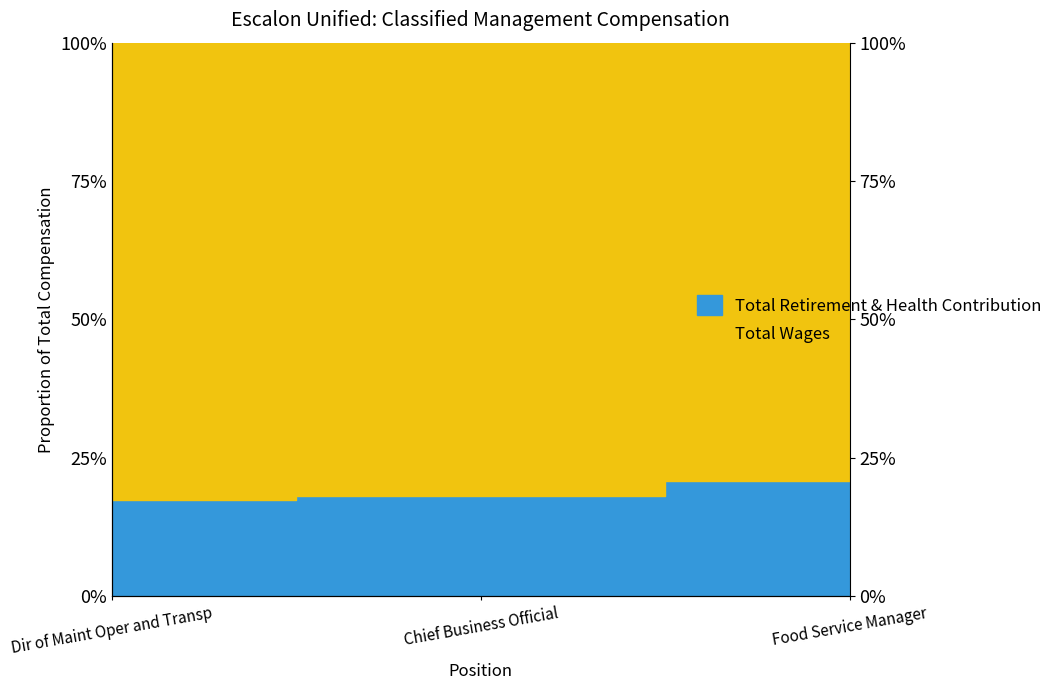

At how many categories does at least one series exceed 34?

3